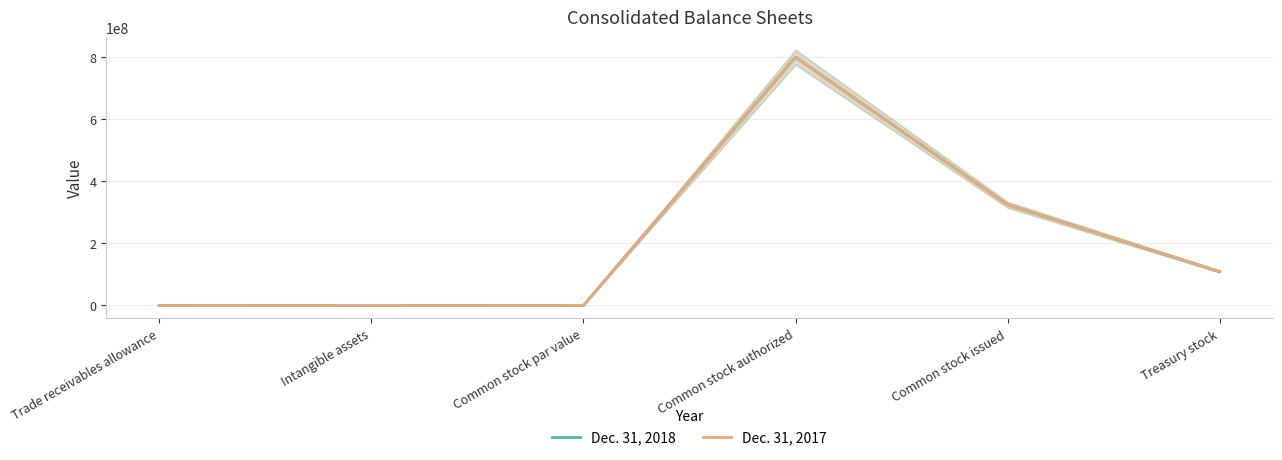

Where is the first local maximum for Dec. 31, 2017?

Intangible assets